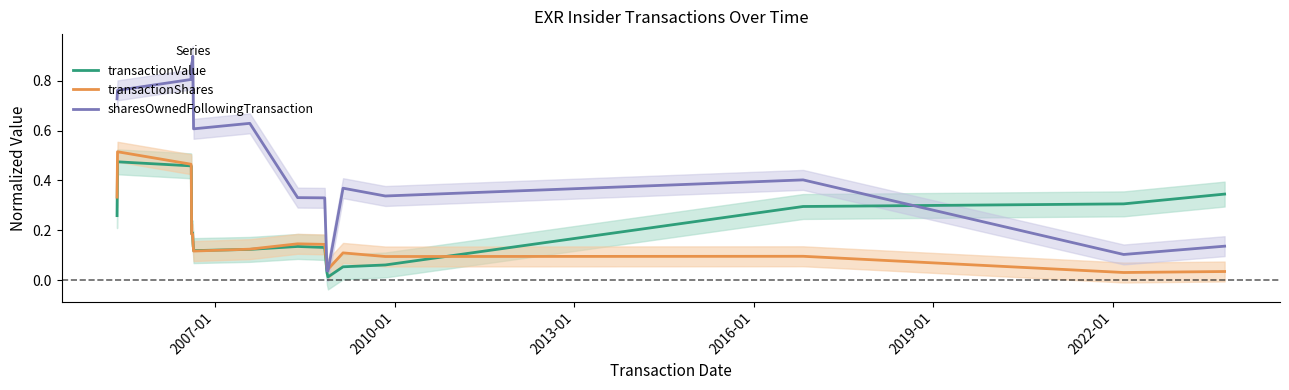

Which series has the widest spread of values?

sharesOwnedFollowingTransaction